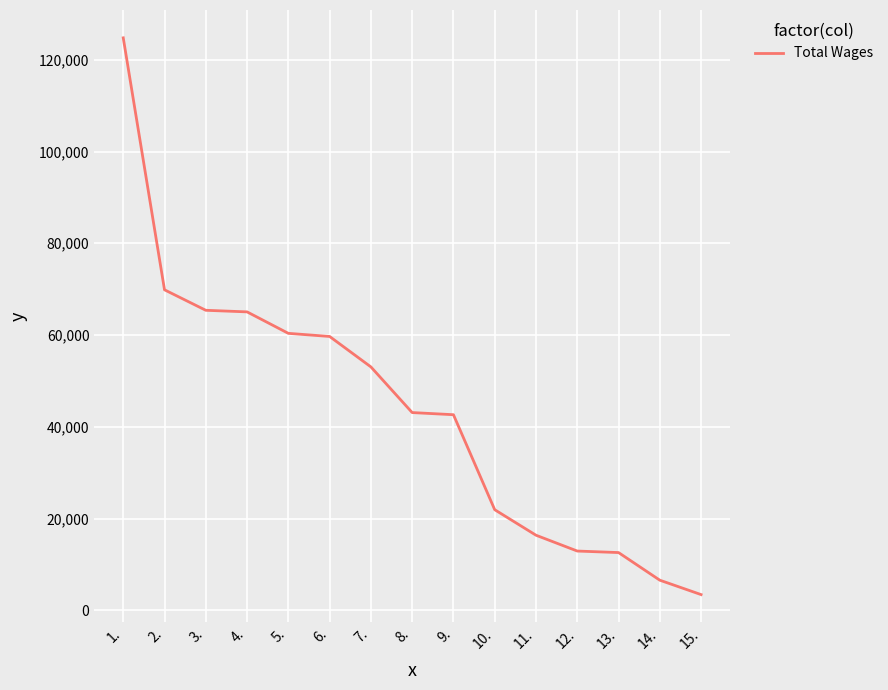

Between 9. and 12., which is larger?

9.